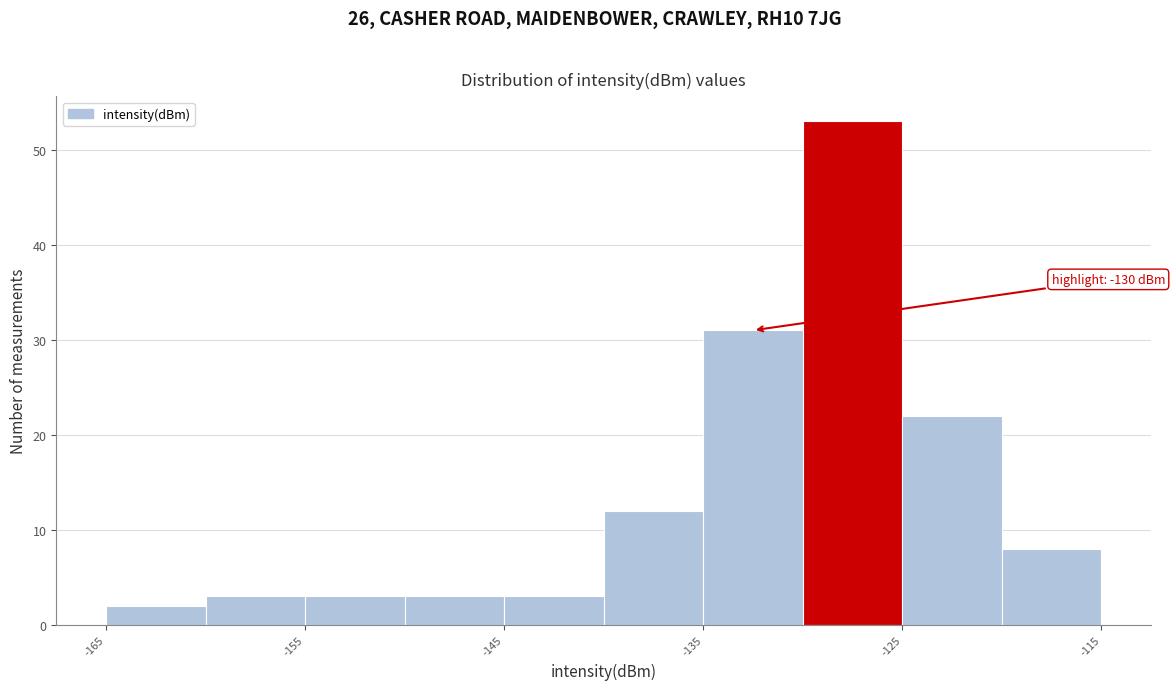

Which range on the x-axis has the tallest bar?

-130 to -125